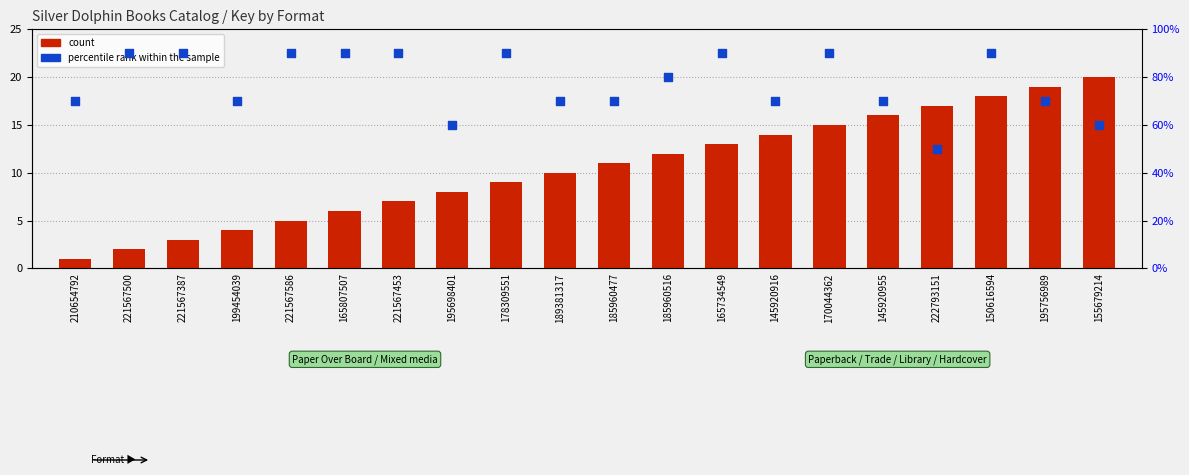

At how many categories does at least one series exceed 7?

18